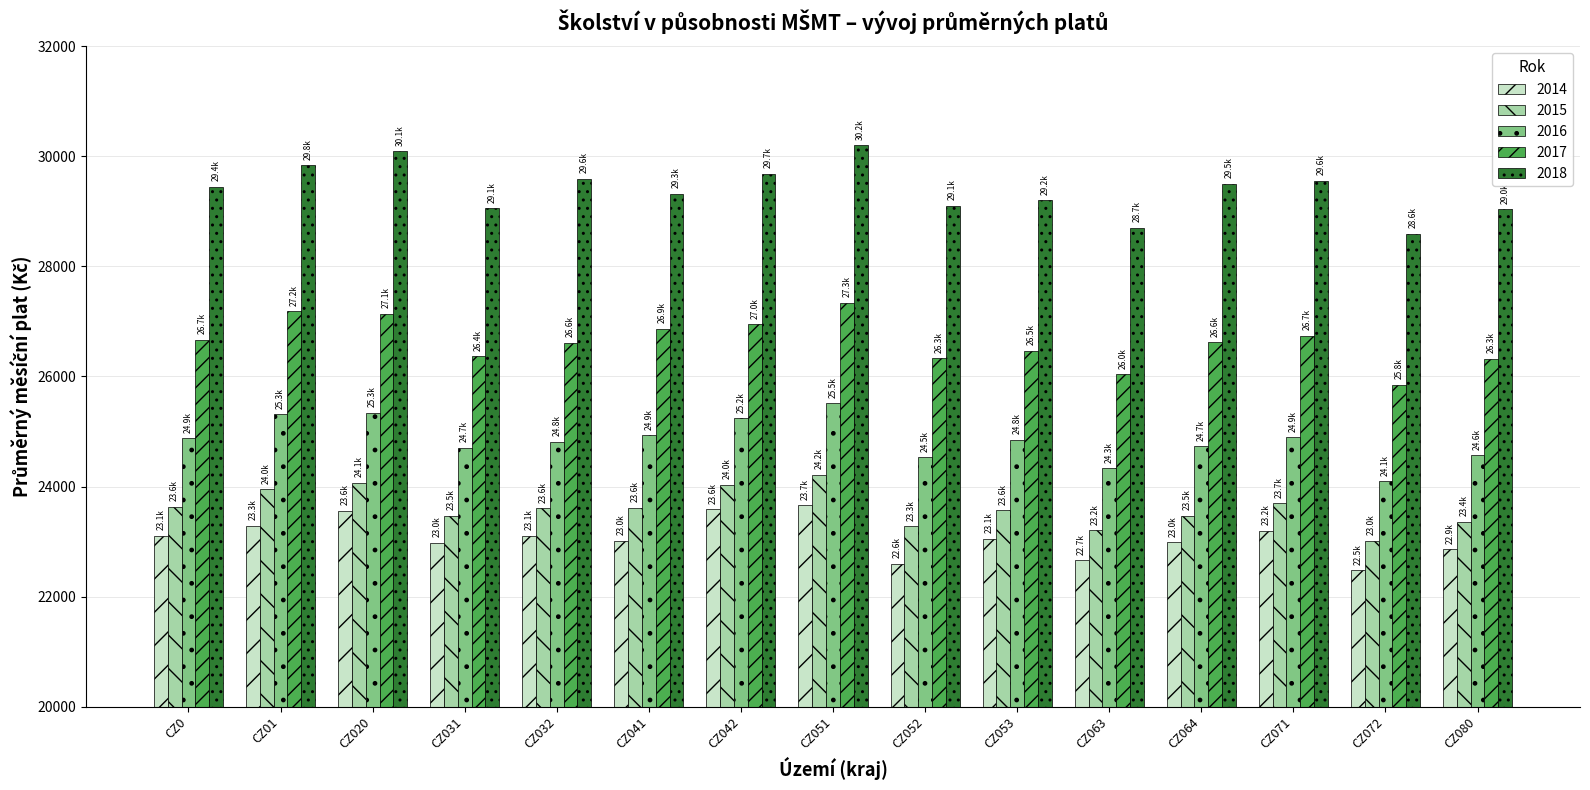

What is the value of the 2018 bar at the 12th from the left?

29506.0